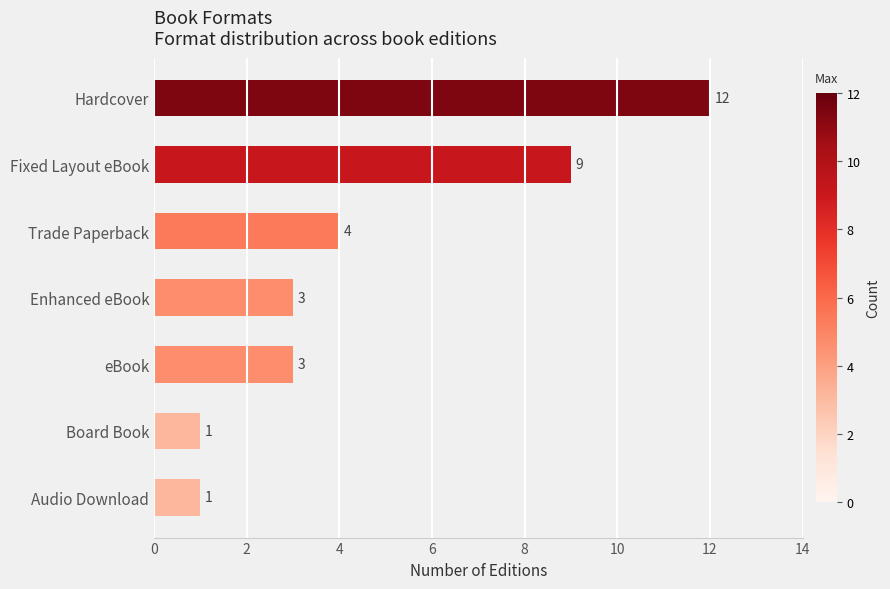

Are the bars horizontal?

Yes